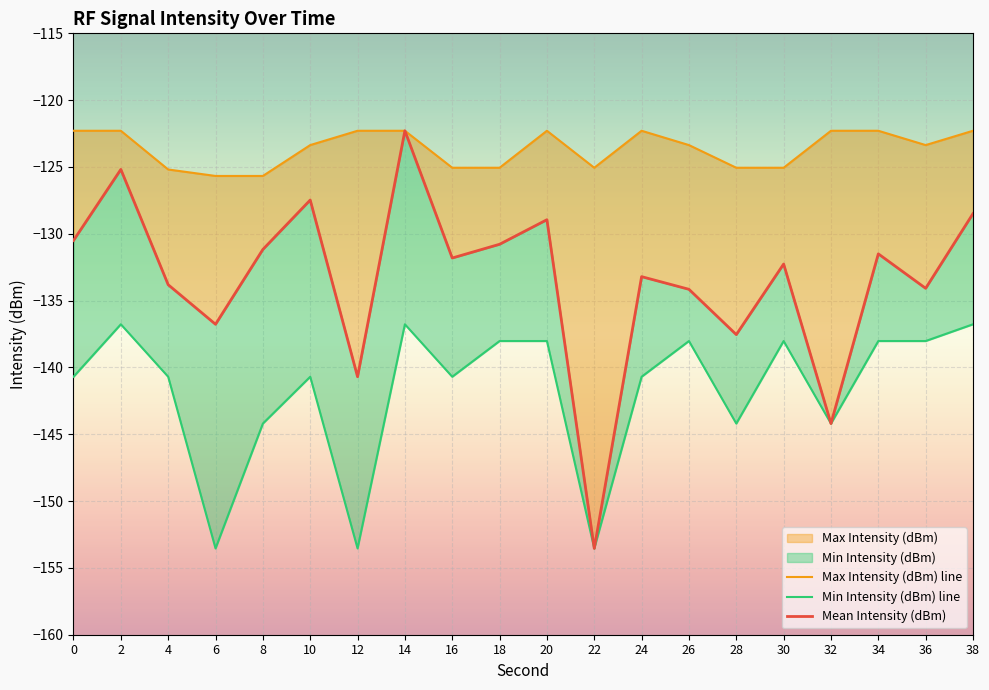

What is the difference between the Mean Intensity (dBm) values at 24 and 4?

0.6